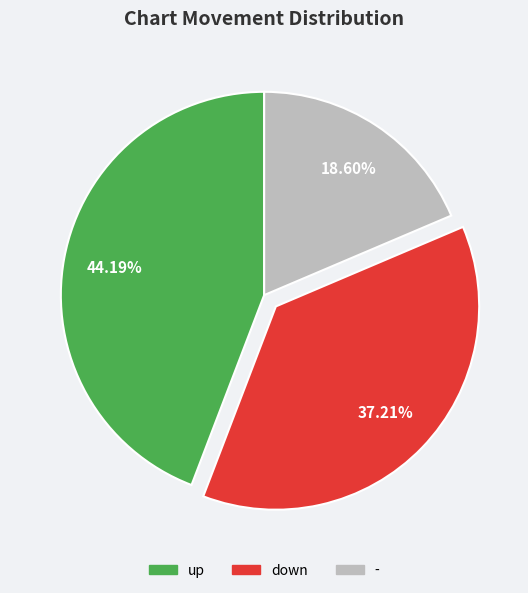

What percentage is the up slice, to the nearest percent?

44%